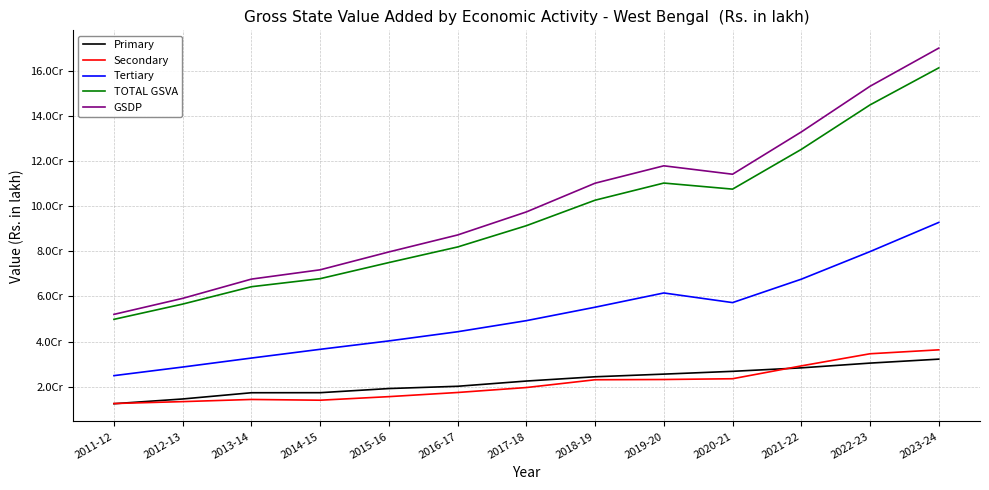

What are all the series names shown in the legend?

Primary, Secondary, Tertiary, TOTAL GSVA, GSDP